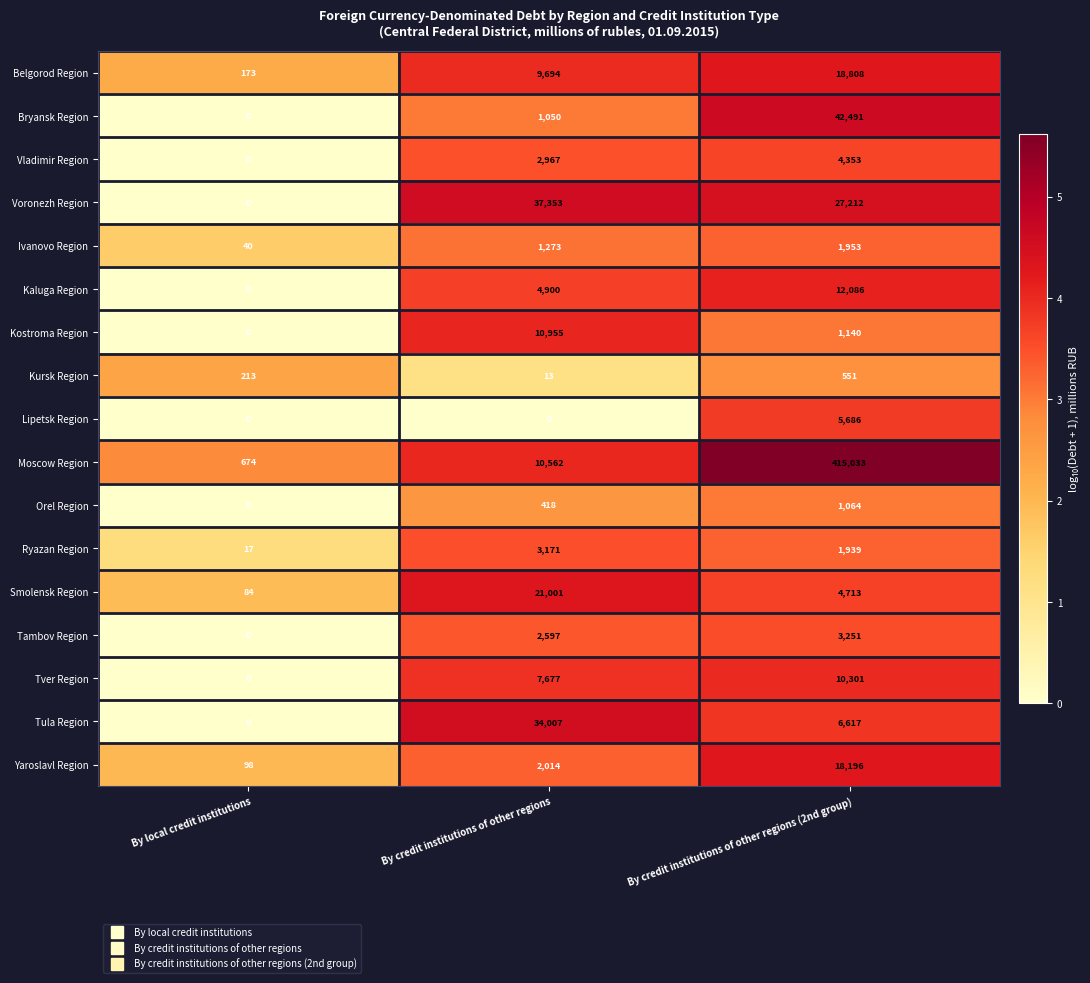

Rank the series by their maximum value, from lowest to highest.

Kursk Region, Orel Region, Ivanovo Region, Ryazan Region, Tambov Region, Vladimir Region, Lipetsk Region, Tver Region, Kostroma Region, Kaluga Region, Yaroslavl Region, Belgorod Region, Smolensk Region, Tula Region, Voronezh Region, Bryansk Region, Moscow Region